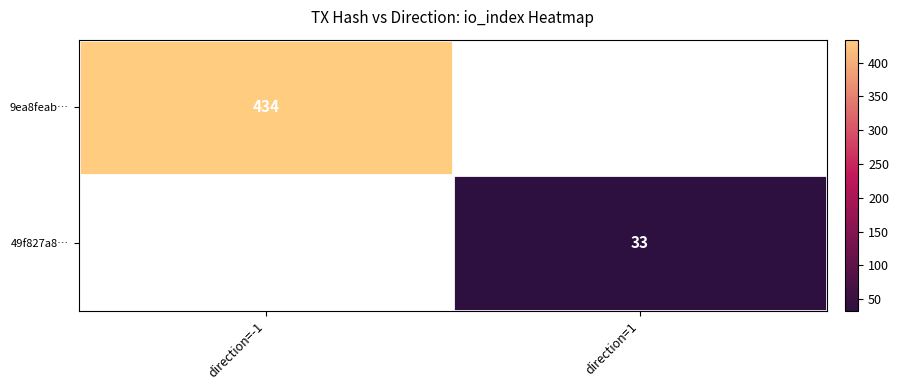

The value of 49f827a8… at direction=1 is 11. True or false?

False